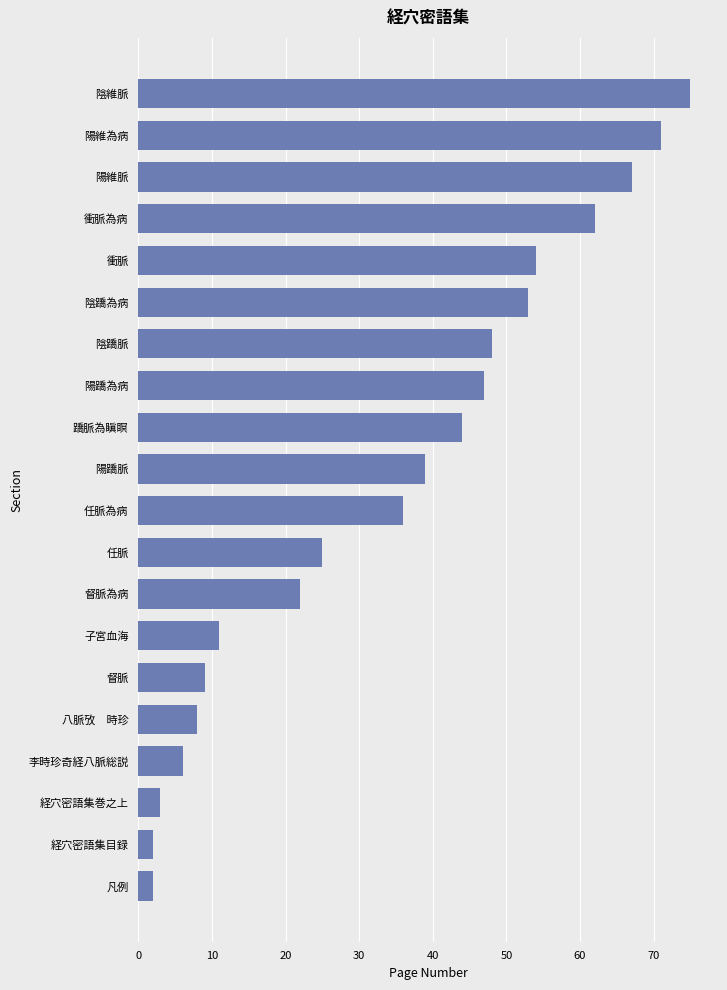

What is the approximate value at 陰維脈, to the nearest 5?

75